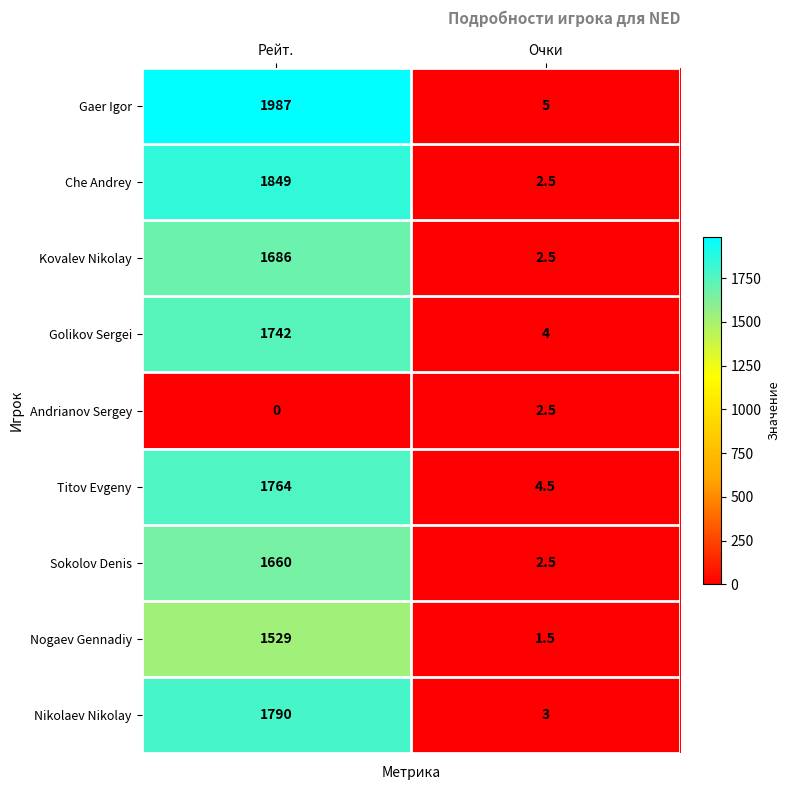

At which category is the sum across all series the highest?

Рейт.